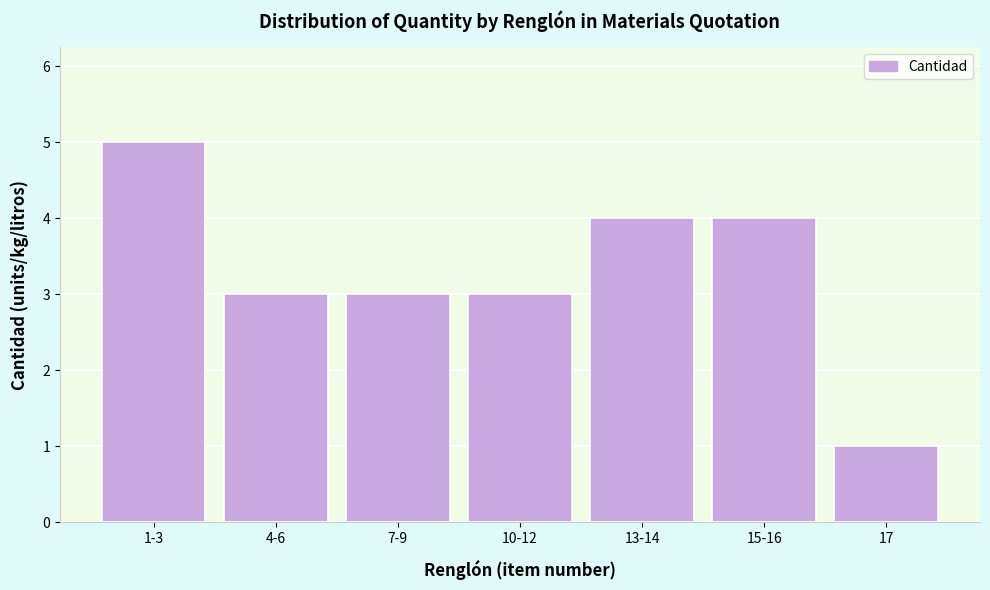

Reading left to right, list all the values displayed in this chart.

1-3=5	4-6=3	7-9=3	10-12=3	13-14=4	15-16=4	17=1